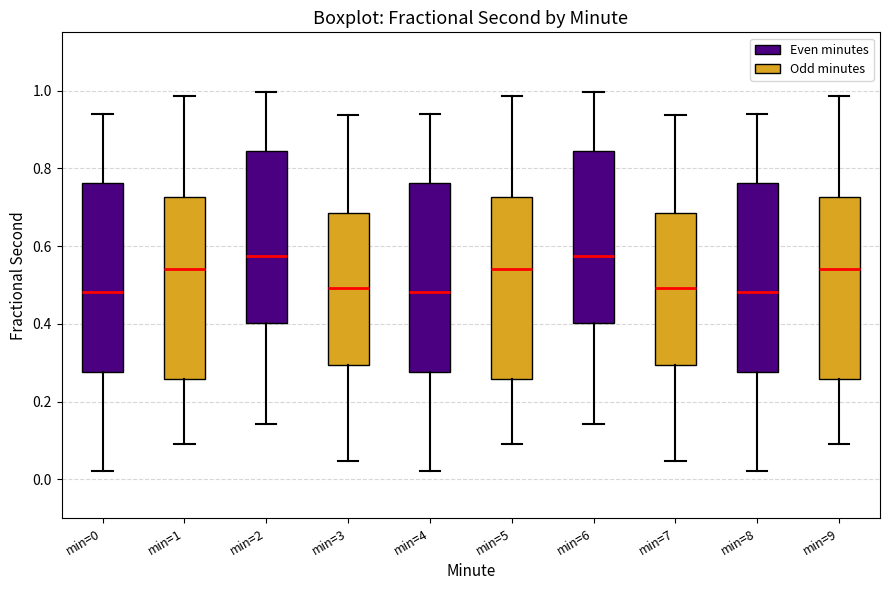

Reading left to right, transcribe this box plot: for each box, give where its median line is, the range the box spans, and where its two whiskers end, as read against the y-axis. The values are not printed on the chart, so give them approximately, as read against the axis.

min=0: median 0.48, box 0.28 to 0.76, whiskers 0.02 to 0.94
min=1: median 0.54, box 0.26 to 0.72, whiskers 0.10 to 0.98
min=2: median 0.58, box 0.40 to 0.84, whiskers 0.14 to 1.00
min=3: median 0.50, box 0.30 to 0.68, whiskers 0.04 to 0.94
min=4: median 0.48, box 0.28 to 0.76, whiskers 0.02 to 0.94
min=5: median 0.54, box 0.26 to 0.72, whiskers 0.10 to 0.98
min=6: median 0.58, box 0.40 to 0.84, whiskers 0.14 to 1.00
min=7: median 0.50, box 0.30 to 0.68, whiskers 0.04 to 0.94
min=8: median 0.48, box 0.28 to 0.76, whiskers 0.02 to 0.94
min=9: median 0.54, box 0.26 to 0.72, whiskers 0.10 to 0.98